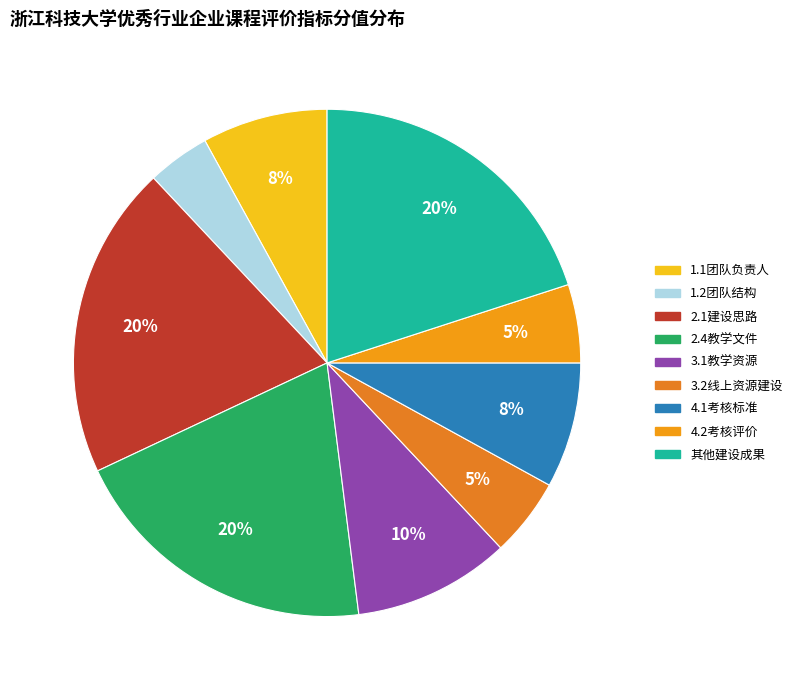

What is the ratio of the value at 1.1团队负责人 to the value at 3.1教学资源?

0.8